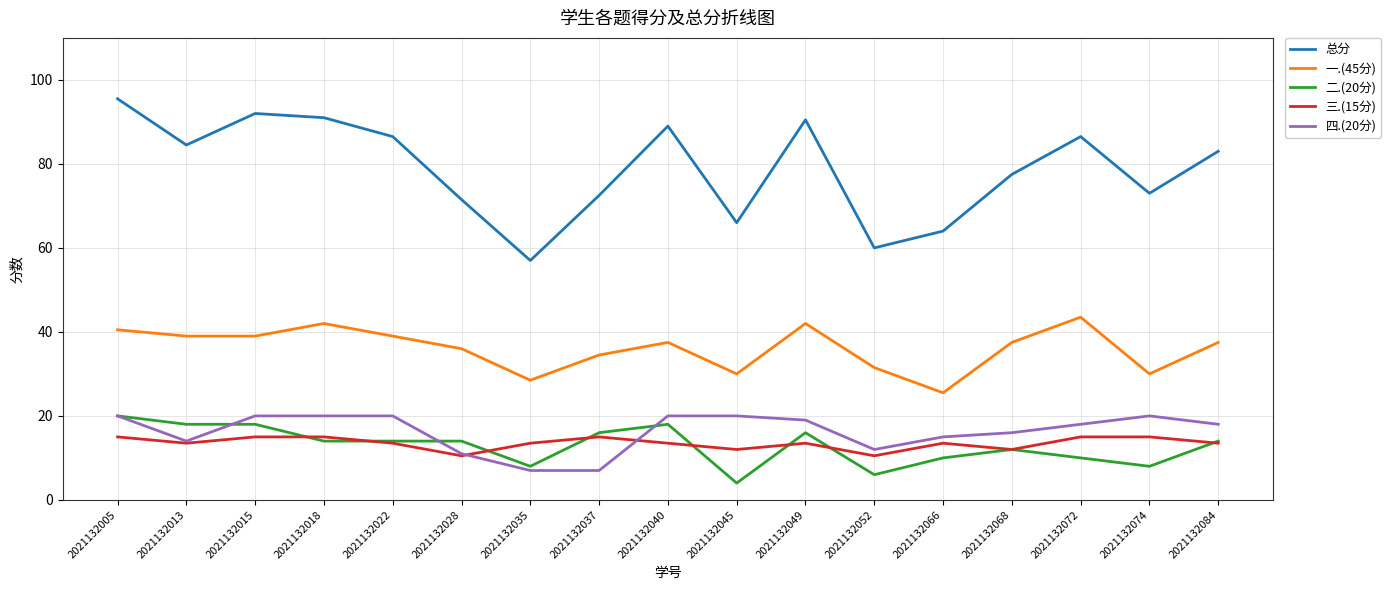

What is the greatest value displayed?

95.5